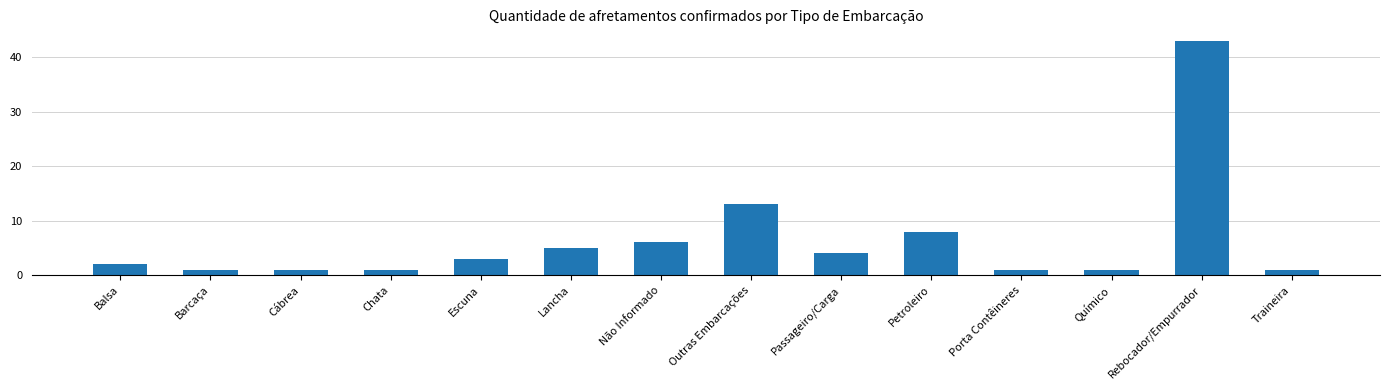

What is the smallest value displayed?

1